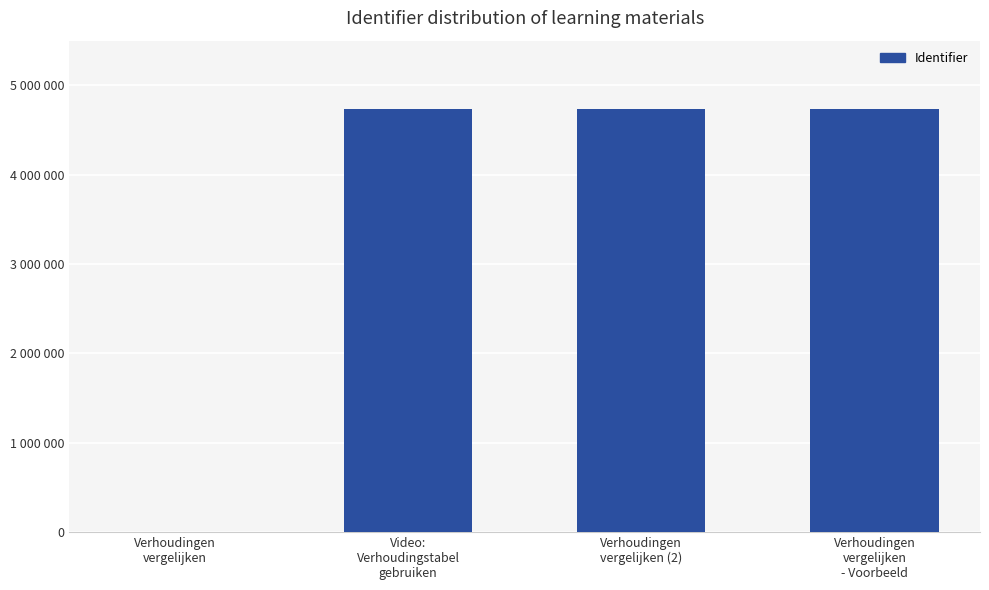

Are the bars grouped side by side (vs. stacked)?

No